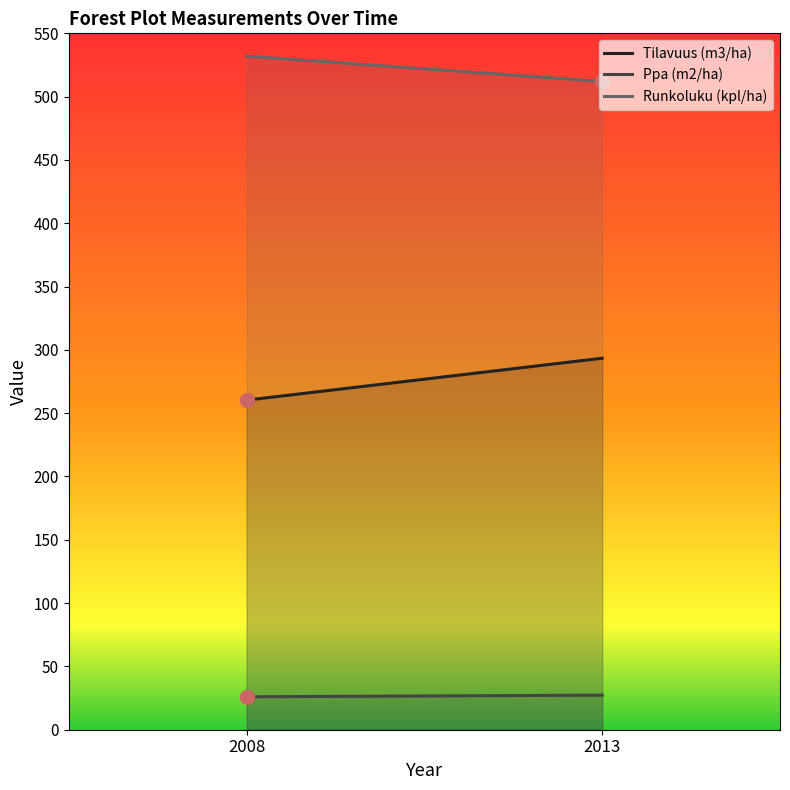

What is the spread (max minus min) of values at 2008?

506.0